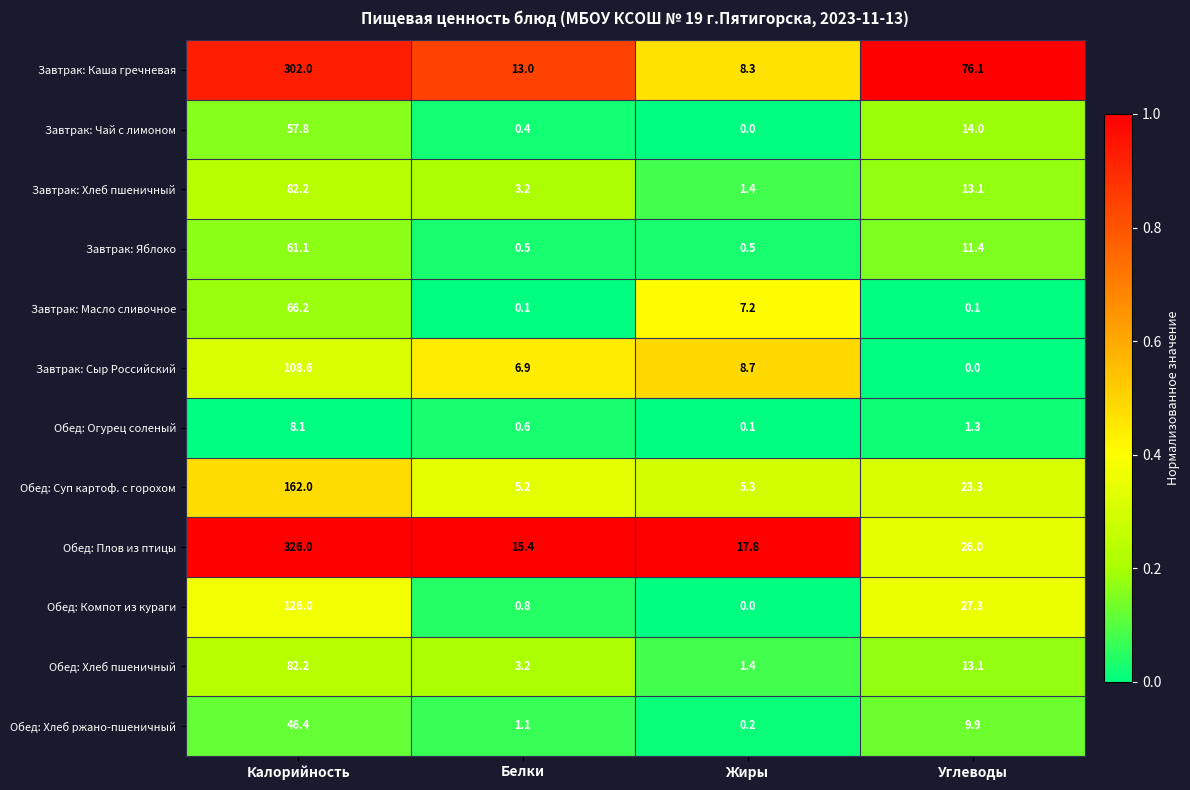

Rank the categories by Завтрак: Каша гречневая value from lowest to highest.

Жиры, Белки, Углеводы, Калорийность